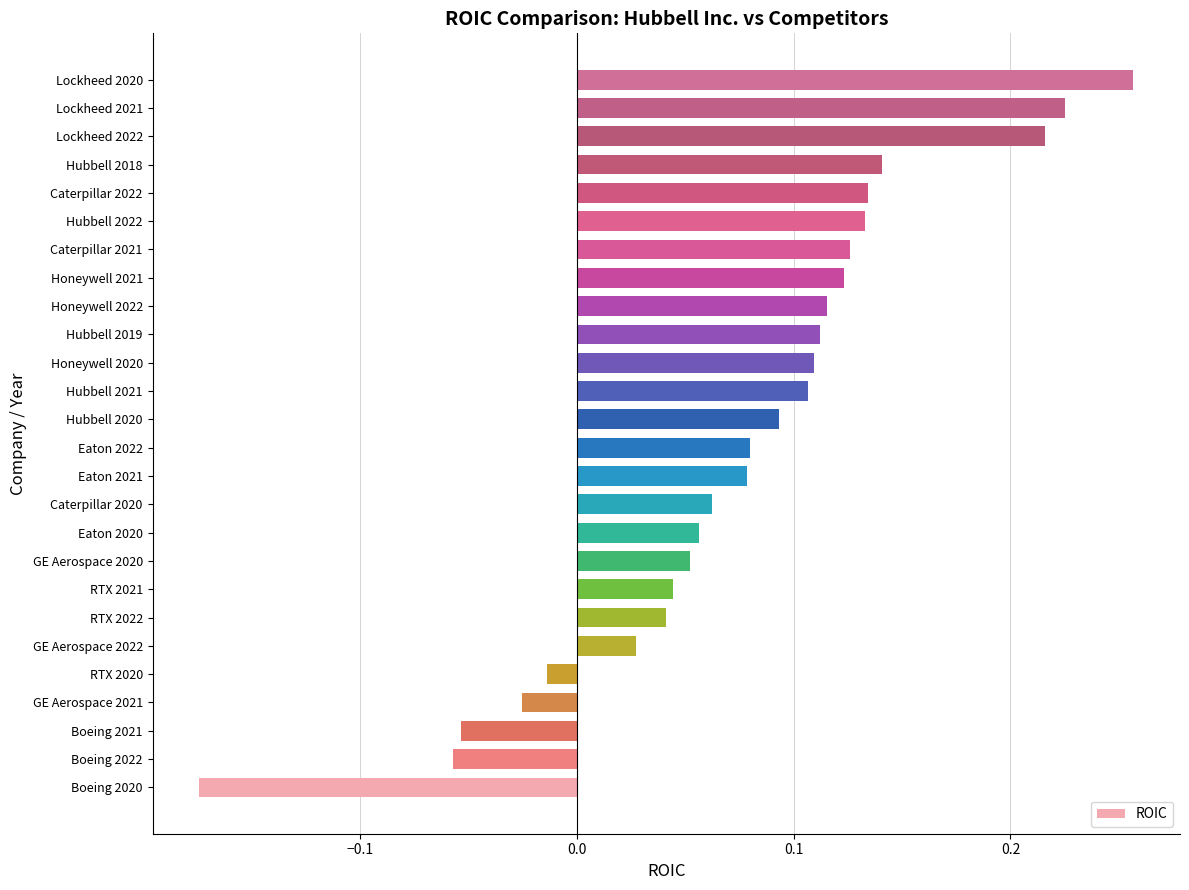

What is the change in value from RTX 2022 to Hubbell 2019?

+0.1